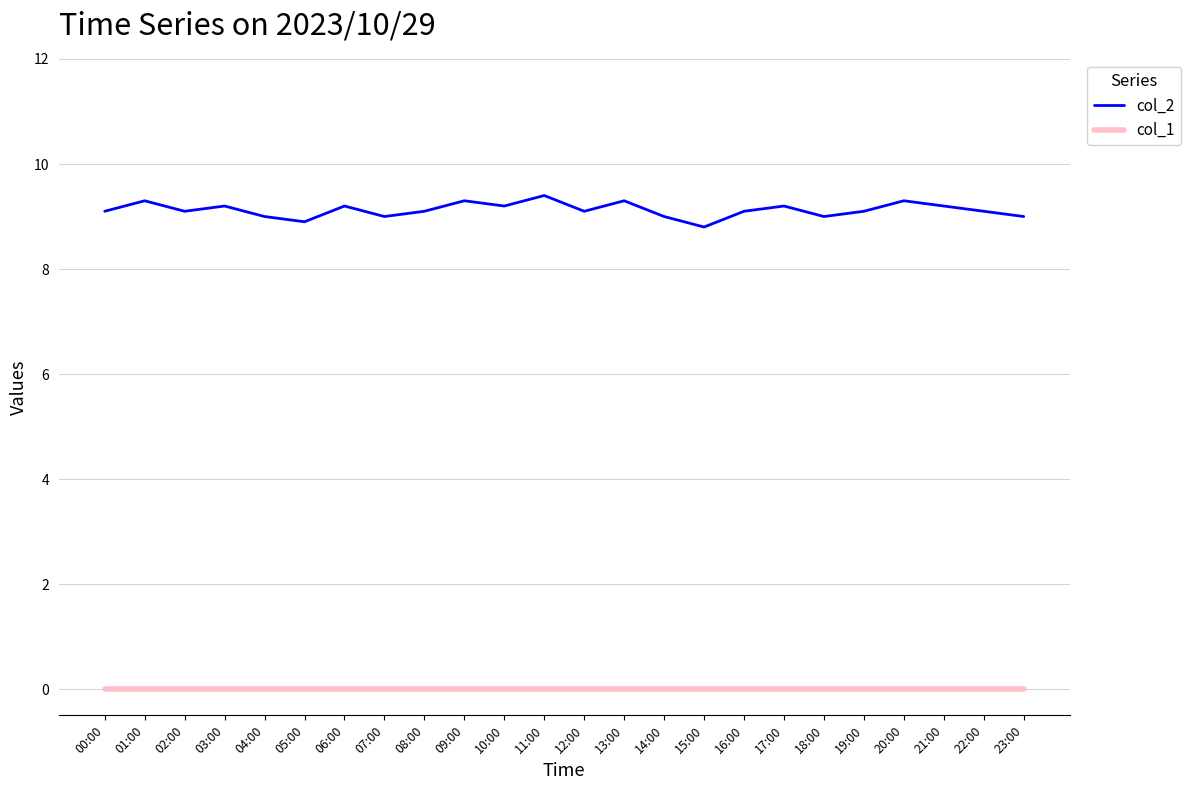

The value of col_2 at 15:00 is 8.8. True or false?

True